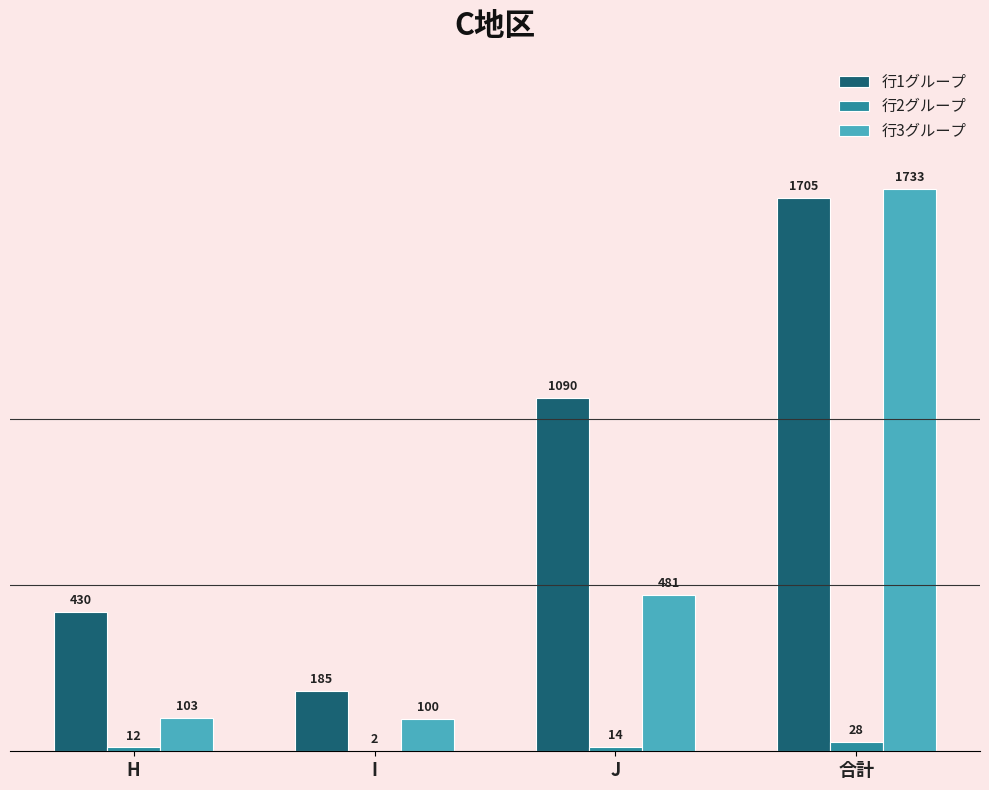

Is it true that 行1グループ equals 384 at J?

False